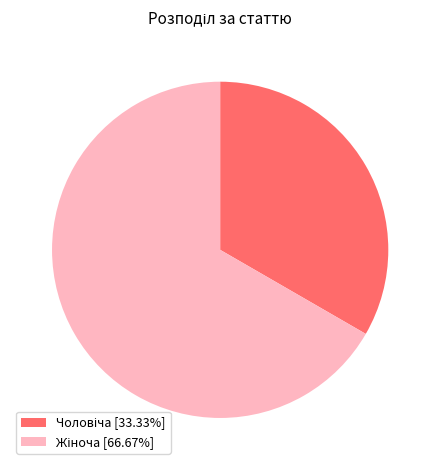

Does any single category account for the majority?

Yes